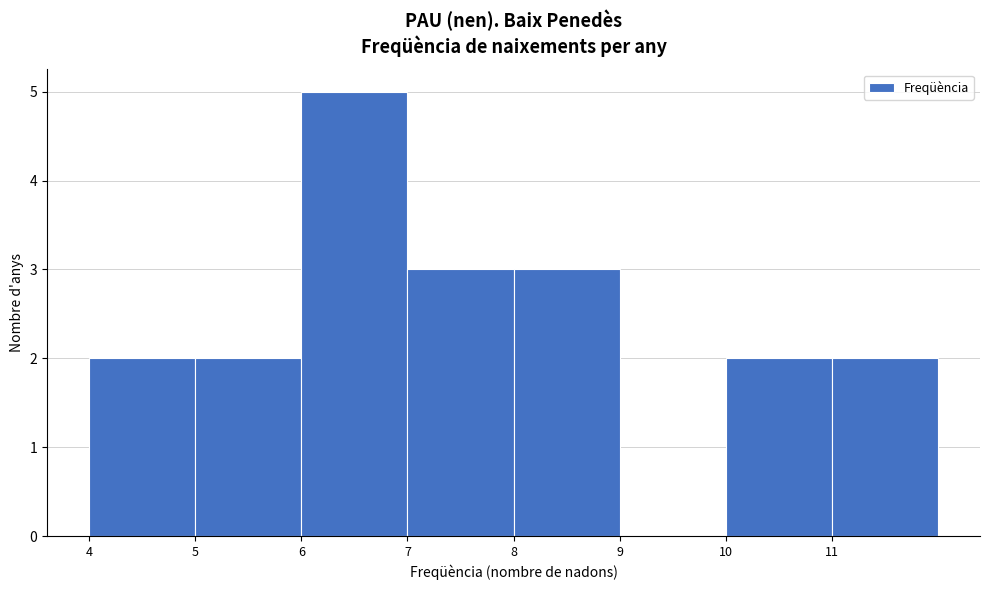

Reading left to right, list every bar in this chart as the range it spans on the x-axis followed by its height. The values are not printed on the chart, so give them approximately, as read against the axis.

4 to 5: 2
5 to 6: 2
6 to 7: 5
7 to 8: 3
8 to 9: 3
9 to 10: 0
10 to 11: 2
11 to 12: 2